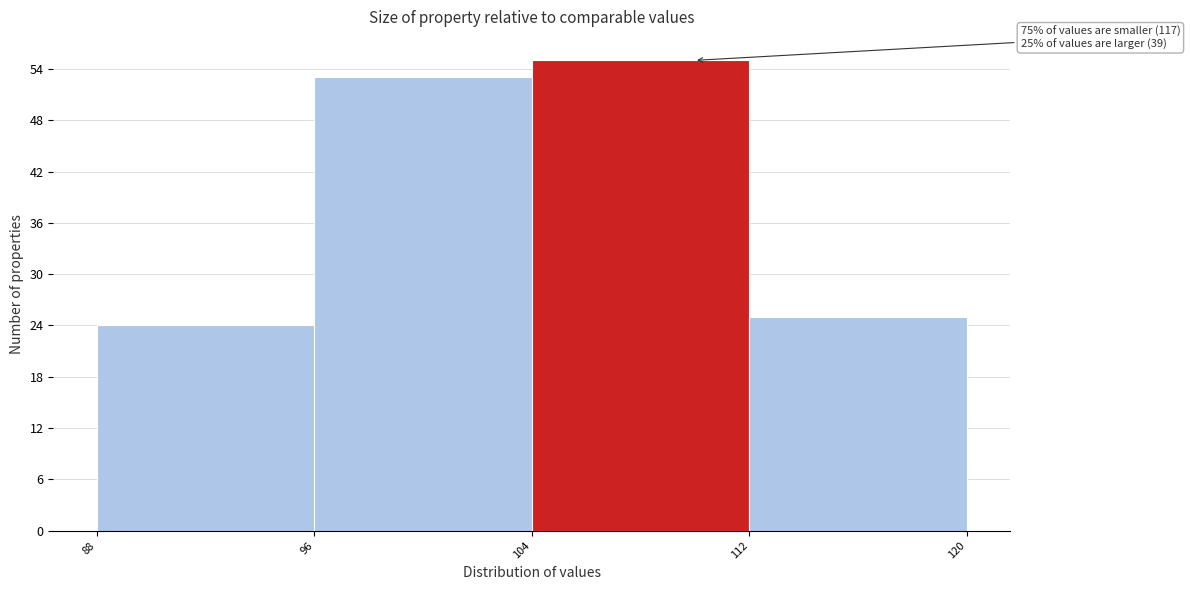

Over which range of the x-axis is the bar tallest?

104 to 112